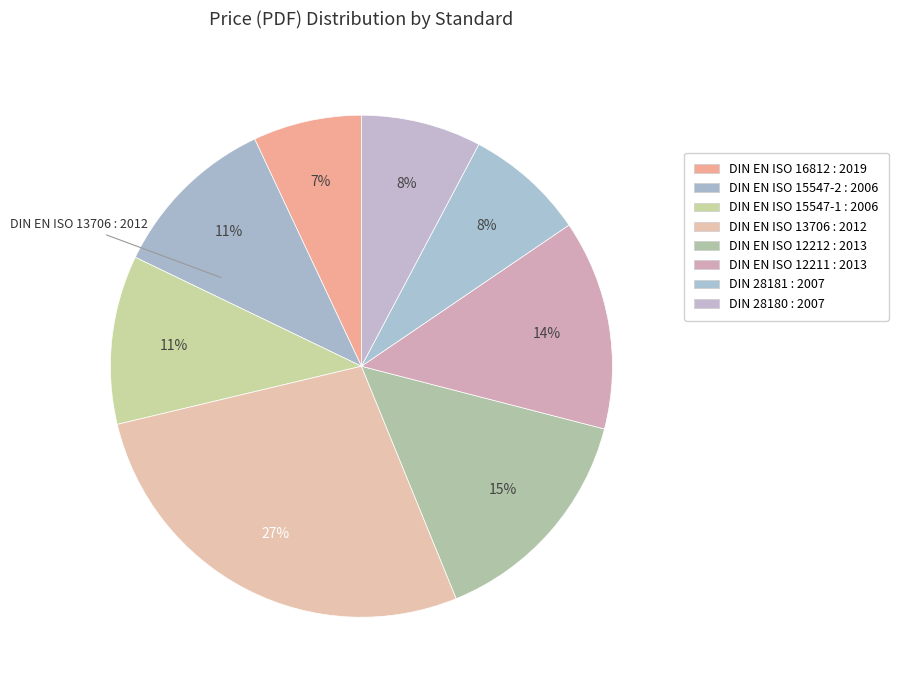

To the nearest percent, what portion does DIN EN ISO 15547-2 : 2006 represent?

11%